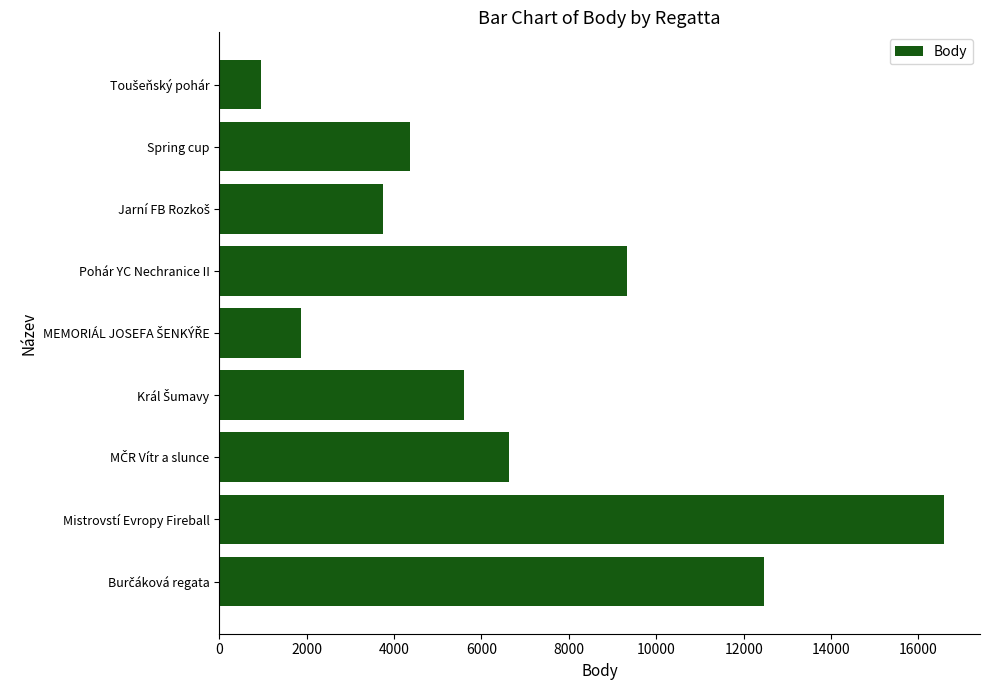

True or false: the data shows 9320 at Pohár YC Nechranice II.

True